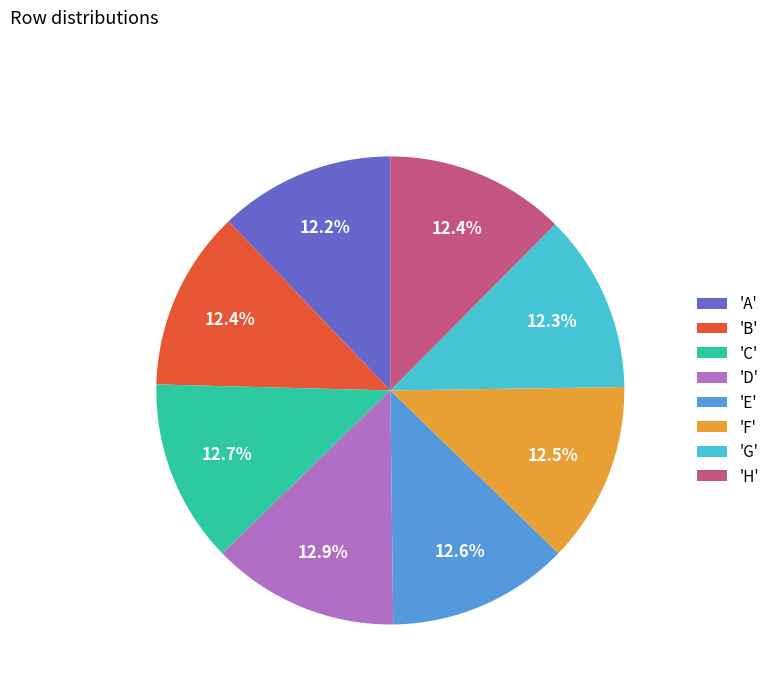

Do 'C' and 'G' together represent more than half of the pie?

No